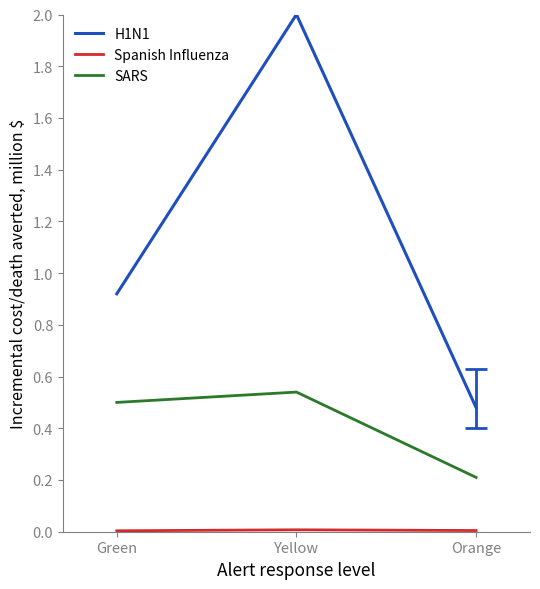

At which category is the sum across all series the highest?

Yellow